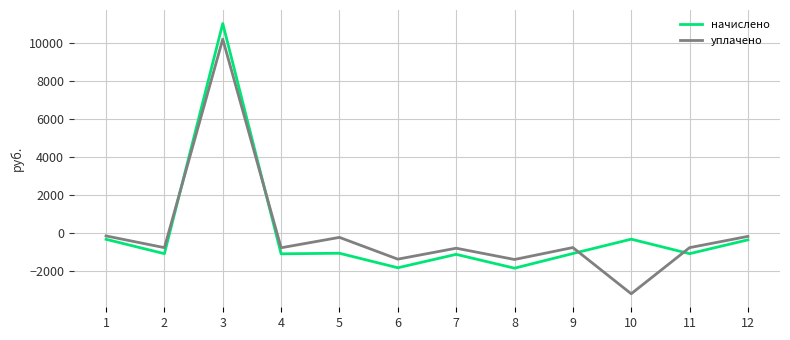

What is the difference between the maximum and minimum values in the начислено series?

12830.8